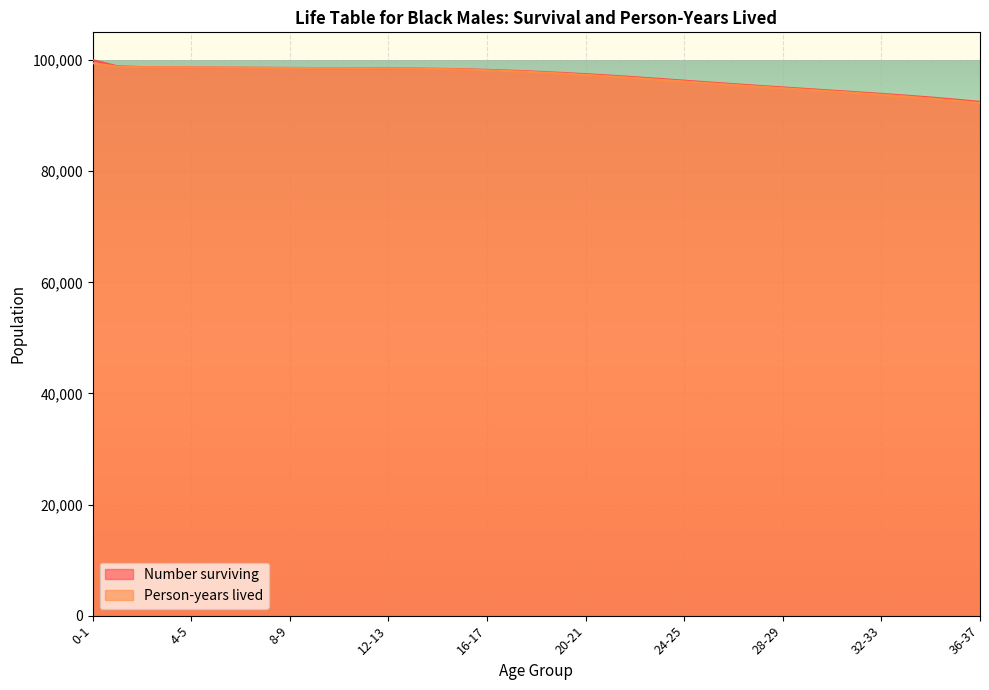

The Number surviving series shows 98653.0 at 5-6. True or false?

True